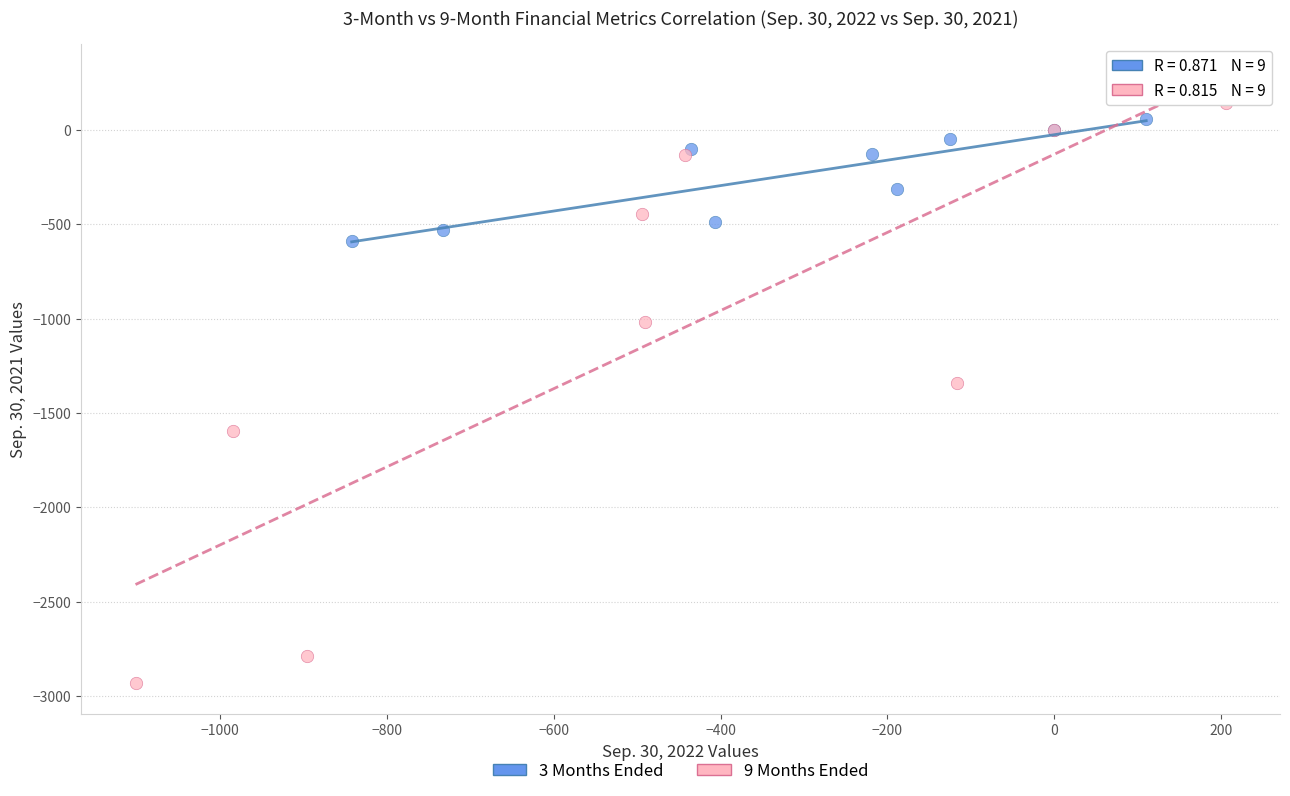

Which series reaches the minimum Y coordinate?

9 Months Ended